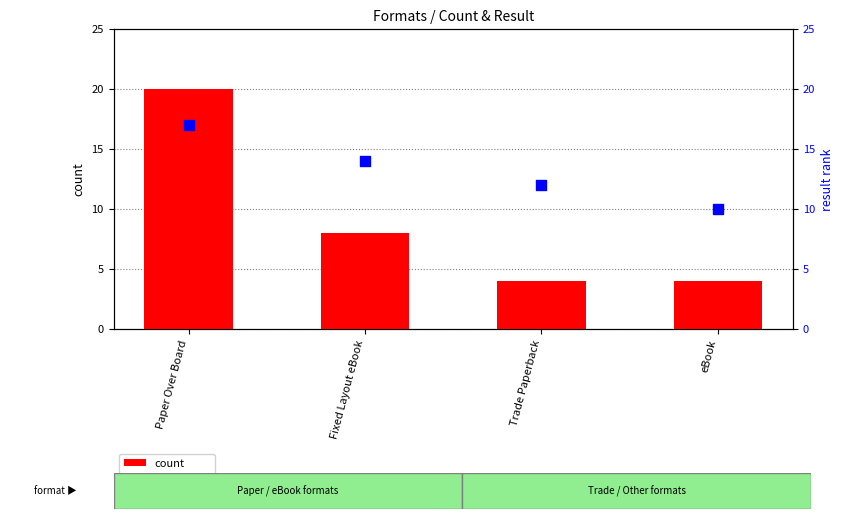

At how many categories does at least one series exceed 4?

4